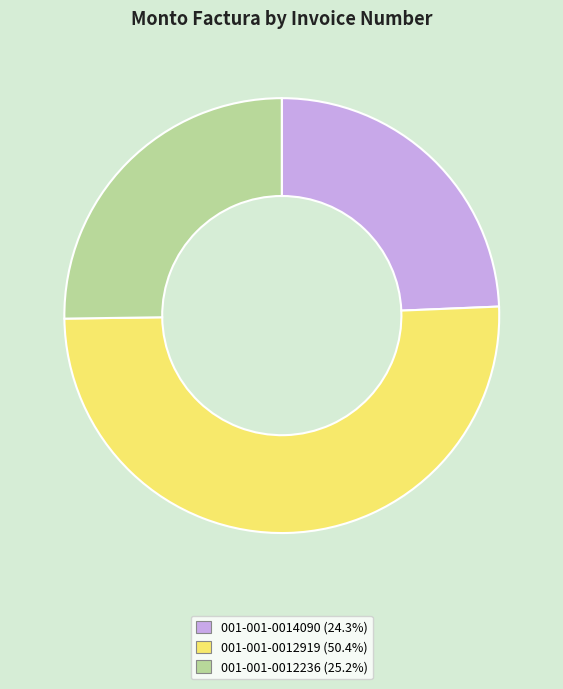

Between 001-001-0012919 and 001-001-0014090, which is larger?

001-001-0012919